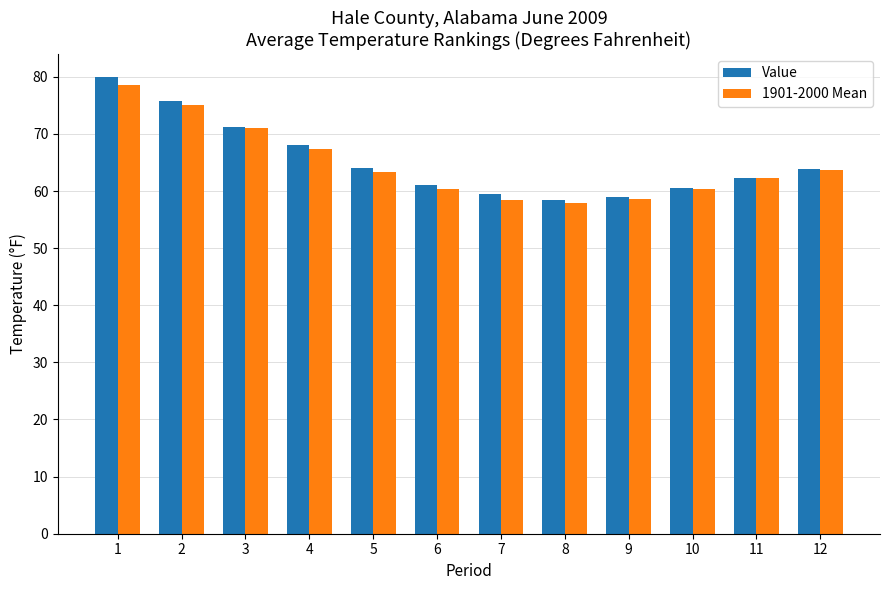

How many data points in 1901-2000 Mean are above 63?

6